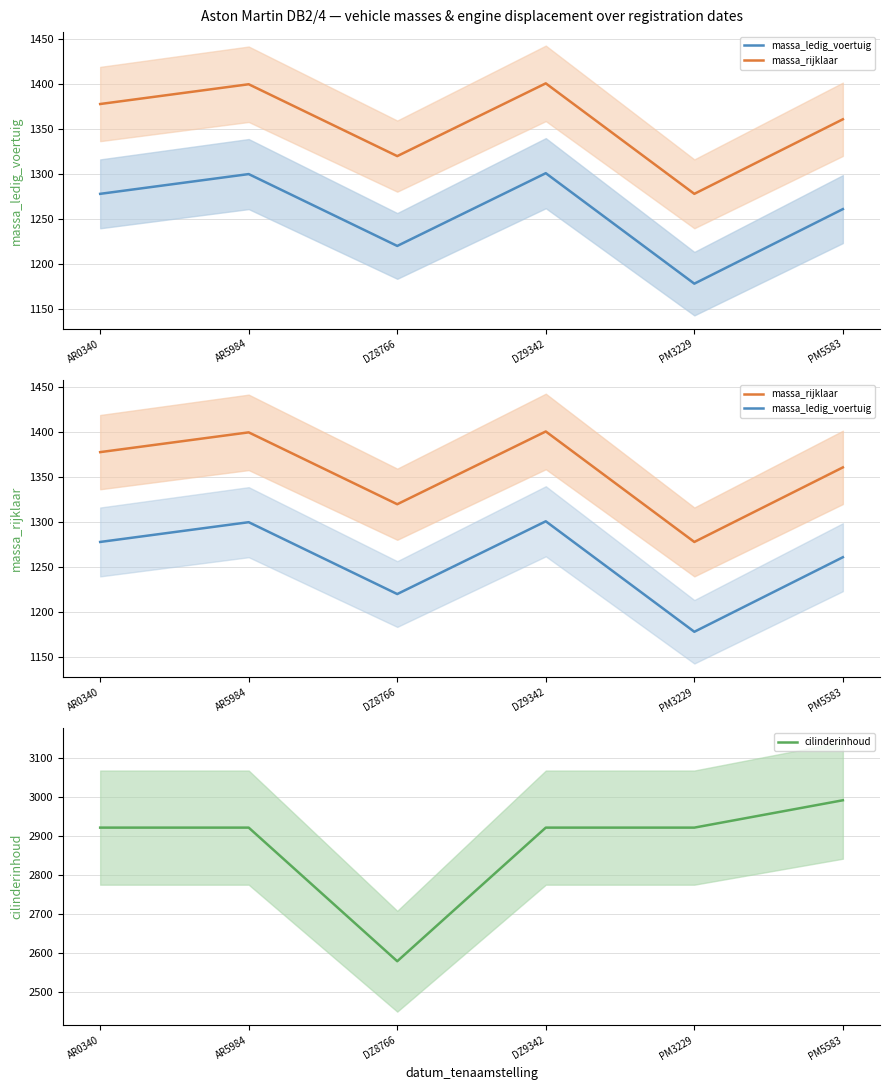

True or false: massa_ledig_voertuig and massa_rijklaar cross at least once.

False